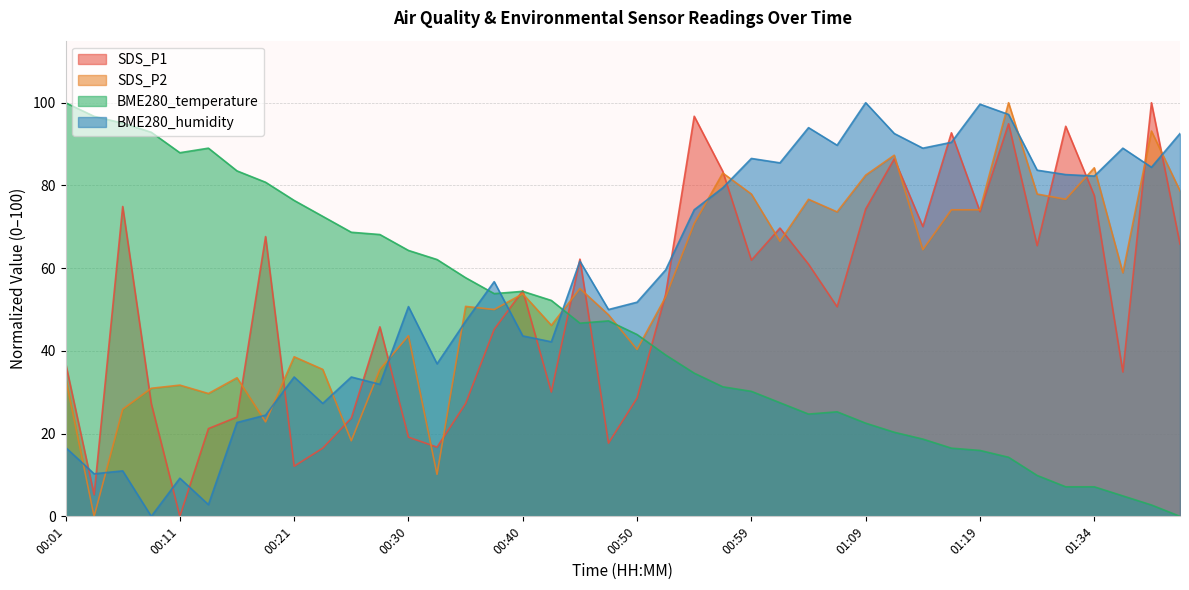

Which series has the widest spread of values?

SDS_P1